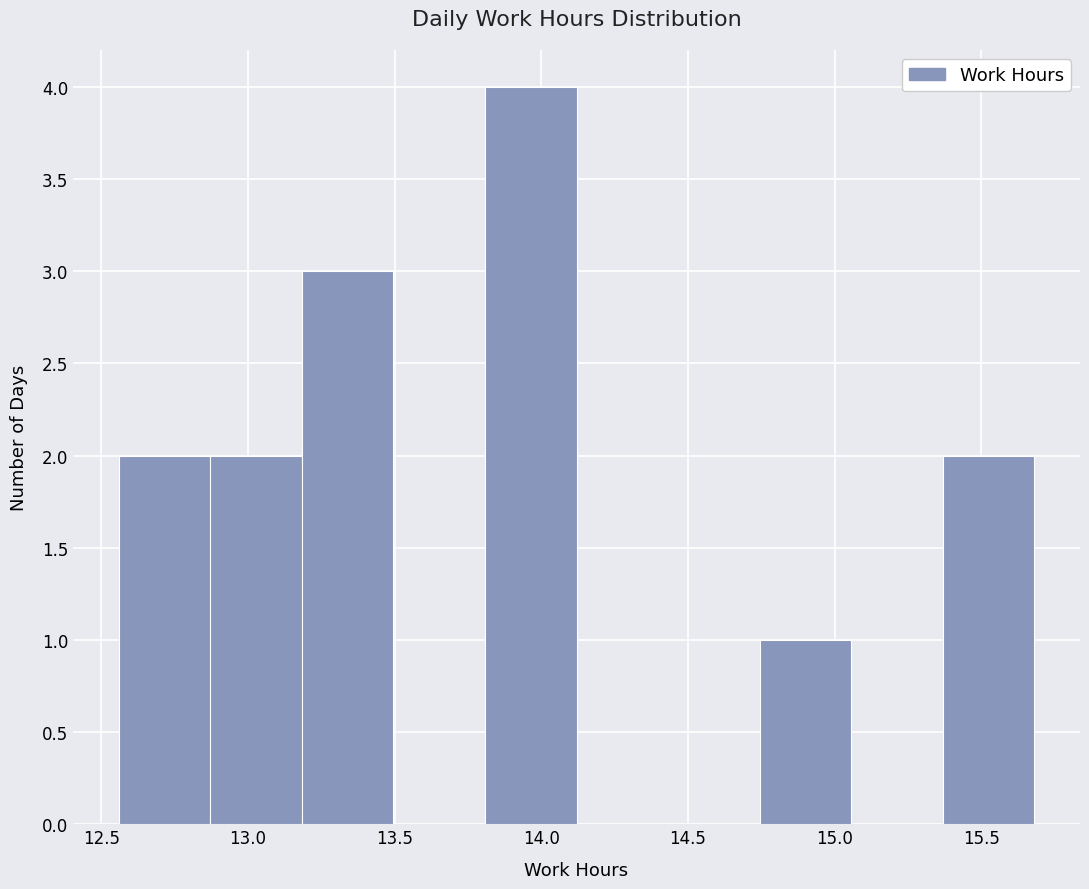

Reading left to right, list every bar in this chart as the range it spans on the x-axis followed by its height. Neither the bar edges nor the heights are printed on the chart, so give them approximately, as read against the axes.

12.55 to 12.85: 2
12.85 to 13.20: 2
13.20 to 13.50: 3
13.50 to 13.80: 0
13.80 to 14.10: 4
14.10 to 14.45: 0
14.45 to 14.75: 0
14.75 to 15.05: 1
15.05 to 15.35: 0
15.35 to 15.70: 2